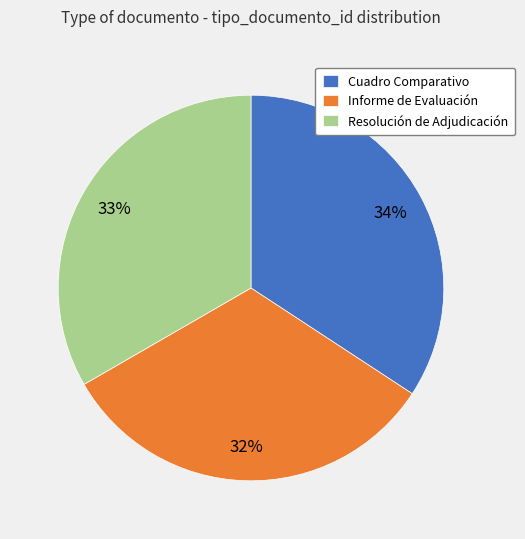

To the nearest percent, what is the difference between the largest and smallest slice percentages?

2%